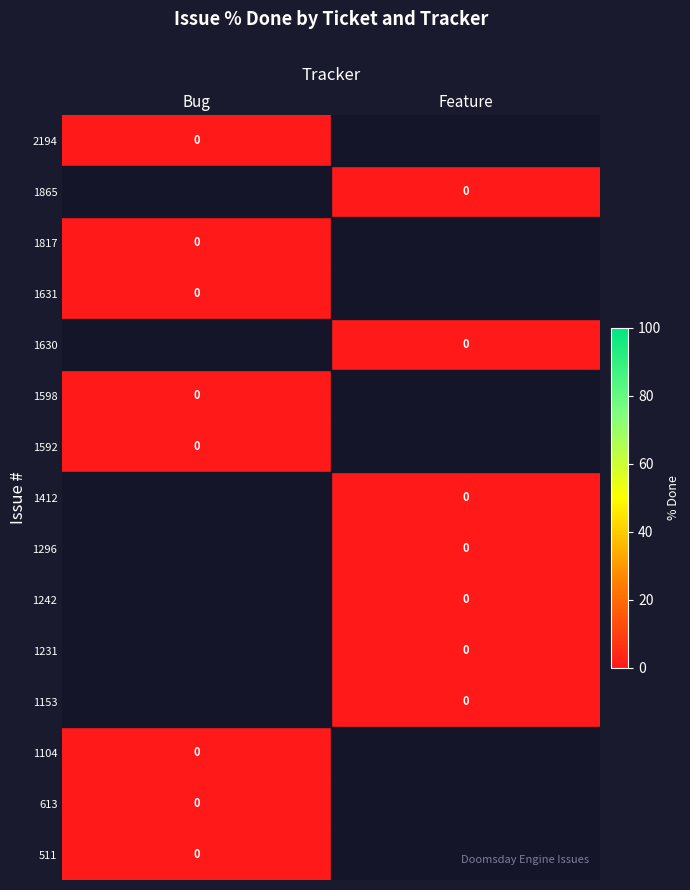

At which category does the chart reach its peak across all series?

Bug